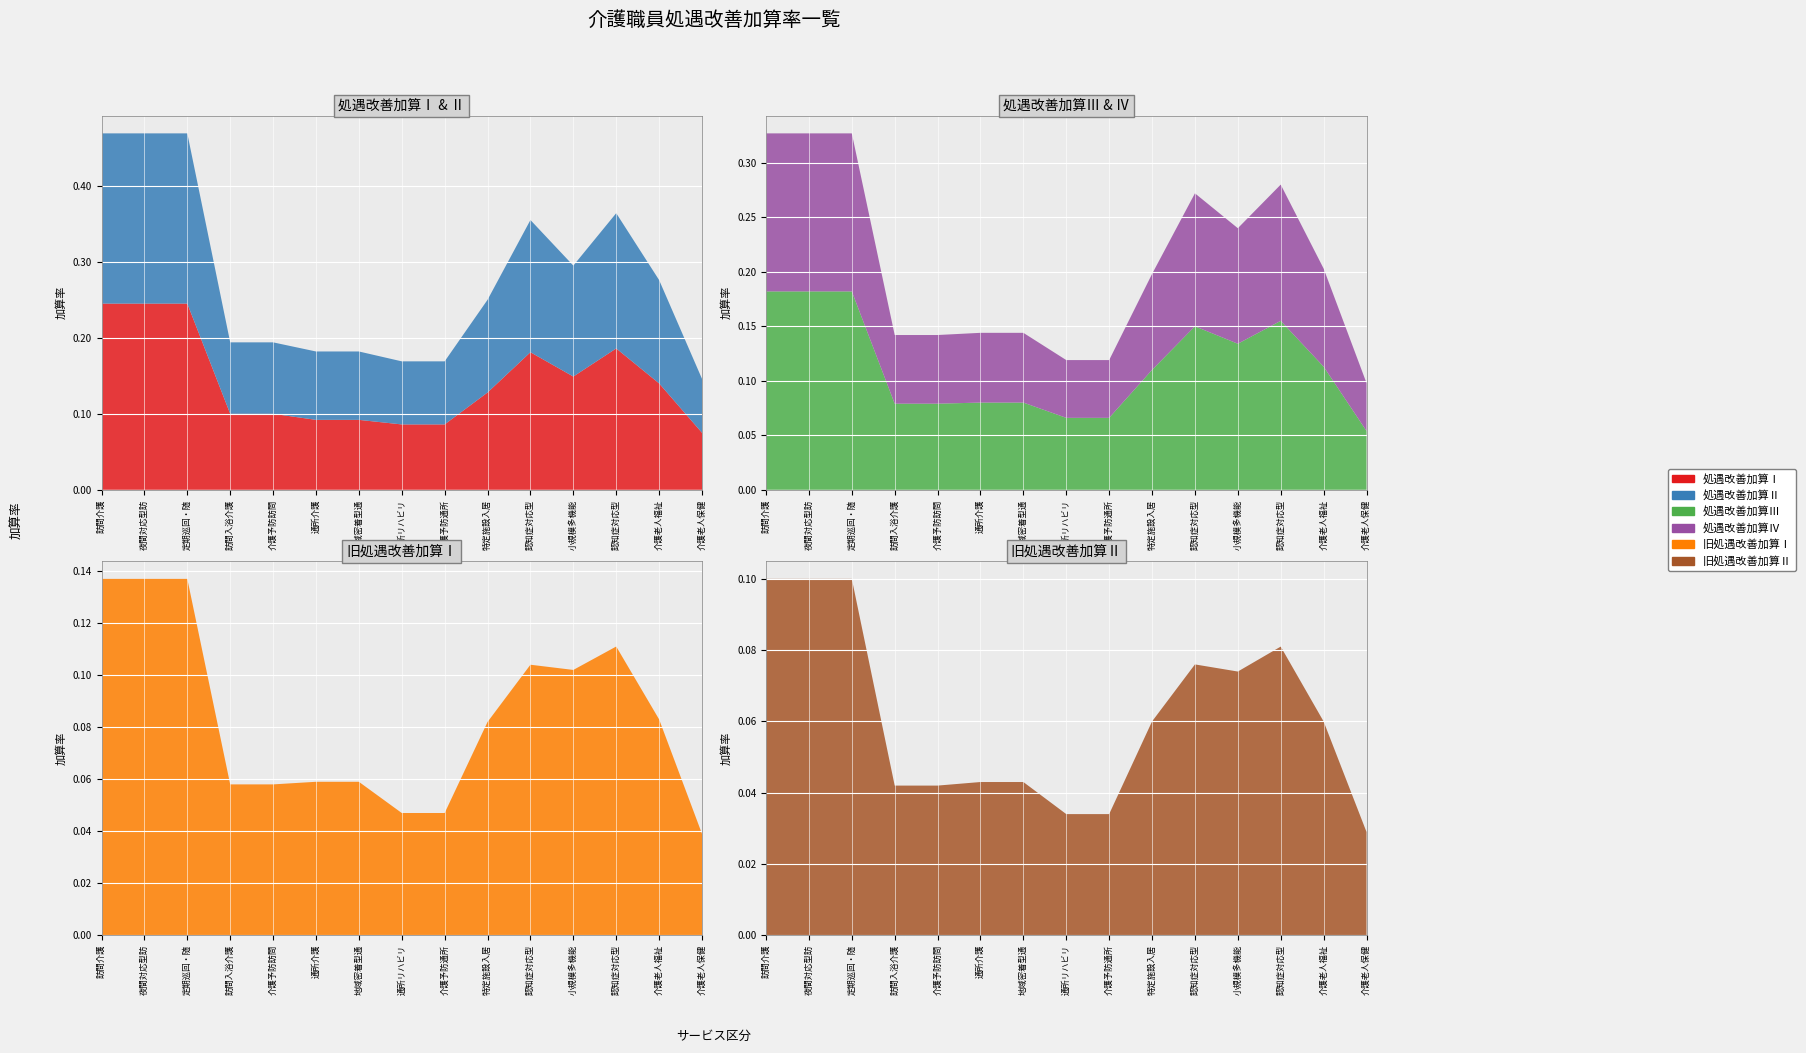

Reading left to right, list all the values displayed in this chart.

処遇改善加算Ⅰ: 訪問介護=0.2	夜間対応型訪問介護=0.2	定期巡回・随時対応型訪問介護看護=0.2	訪問入浴介護=0.1	介護予防訪問入浴介護=0.1	通所介護=0.1	地域密着型通所介護=0.1	通所リハビリテーション=0.1	介護予防通所リハビリテーション=0.1	特定施設入居者生活介護=0.1	認知症対応型通所介護=0.2	小規模多機能型居宅介護=0.1	認知症対応型共同生活介護=0.2	介護老人福祉施設サービス=0.1	介護老人保健施設サービス=0.1
処遇改善加算Ⅱ: 訪問介護=0.2	夜間対応型訪問介護=0.2	定期巡回・随時対応型訪問介護看護=0.2	訪問入浴介護=0.1	介護予防訪問入浴介護=0.1	通所介護=0.1	地域密着型通所介護=0.1	通所リハビリテーション=0.1	介護予防通所リハビリテーション=0.1	特定施設入居者生活介護=0.1	認知症対応型通所介護=0.2	小規模多機能型居宅介護=0.1	認知症対応型共同生活介護=0.2	介護老人福祉施設サービス=0.1	介護老人保健施設サービス=0.1
処遇改善加算Ⅲ: 訪問介護=0.2	夜間対応型訪問介護=0.2	定期巡回・随時対応型訪問介護看護=0.2	訪問入浴介護=0.1	介護予防訪問入浴介護=0.1	通所介護=0.1	地域密着型通所介護=0.1	通所リハビリテーション=0.1	介護予防通所リハビリテーション=0.1	特定施設入居者生活介護=0.1	認知症対応型通所介護=0.1	小規模多機能型居宅介護=0.1	認知症対応型共同生活介護=0.2	介護老人福祉施設サービス=0.1	介護老人保健施設サービス=0.1
処遇改善加算Ⅳ: 訪問介護=0.1	夜間対応型訪問介護=0.1	定期巡回・随時対応型訪問介護看護=0.1	訪問入浴介護=0.1	介護予防訪問入浴介護=0.1	通所介護=0.1	地域密着型通所介護=0.1	通所リハビリテーション=0.1	介護予防通所リハビリテーション=0.1	特定施設入居者生活介護=0.1	認知症対応型通所介護=0.1	小規模多機能型居宅介護=0.1	認知症対応型共同生活介護=0.1	介護老人福祉施設サービス=0.1	介護老人保健施設サービス=0.0
旧処遇改善加算Ⅰ: 訪問介護=0.1	夜間対応型訪問介護=0.1	定期巡回・随時対応型訪問介護看護=0.1	訪問入浴介護=0.1	介護予防訪問入浴介護=0.1	通所介護=0.1	地域密着型通所介護=0.1	通所リハビリテーション=0.0	介護予防通所リハビリテーション=0.0	特定施設入居者生活介護=0.1	認知症対応型通所介護=0.1	小規模多機能型居宅介護=0.1	認知症対応型共同生活介護=0.1	介護老人福祉施設サービス=0.1	介護老人保健施設サービス=0.0
旧処遇改善加算Ⅱ: 訪問介護=0.1	夜間対応型訪問介護=0.1	定期巡回・随時対応型訪問介護看護=0.1	訪問入浴介護=0.0	介護予防訪問入浴介護=0.0	通所介護=0.0	地域密着型通所介護=0.0	通所リハビリテーション=0.0	介護予防通所リハビリテーション=0.0	特定施設入居者生活介護=0.1	認知症対応型通所介護=0.1	小規模多機能型居宅介護=0.1	認知症対応型共同生活介護=0.1	介護老人福祉施設サービス=0.1	介護老人保健施設サービス=0.0